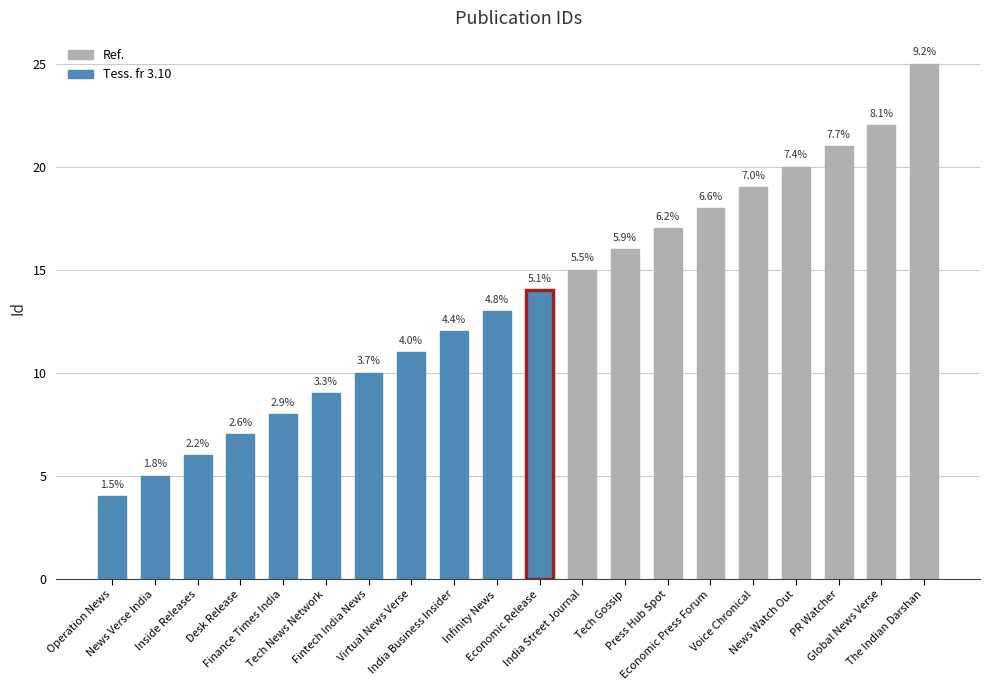

List the labels in order of value, largest first.

The Indian Darshan, Global News Verse, PR Watcher, News Watch Out, Voice Chronical, Economic Press Forum, Press Hub Spot, Tech Gossip, India Street Journal, Economic Release, Infinity News, India Business Insider, Virtual News Verse, Fintech India News, Tech News Network, Finance Times India, Desk Release, Inside Releases, News Verse India, Operation News